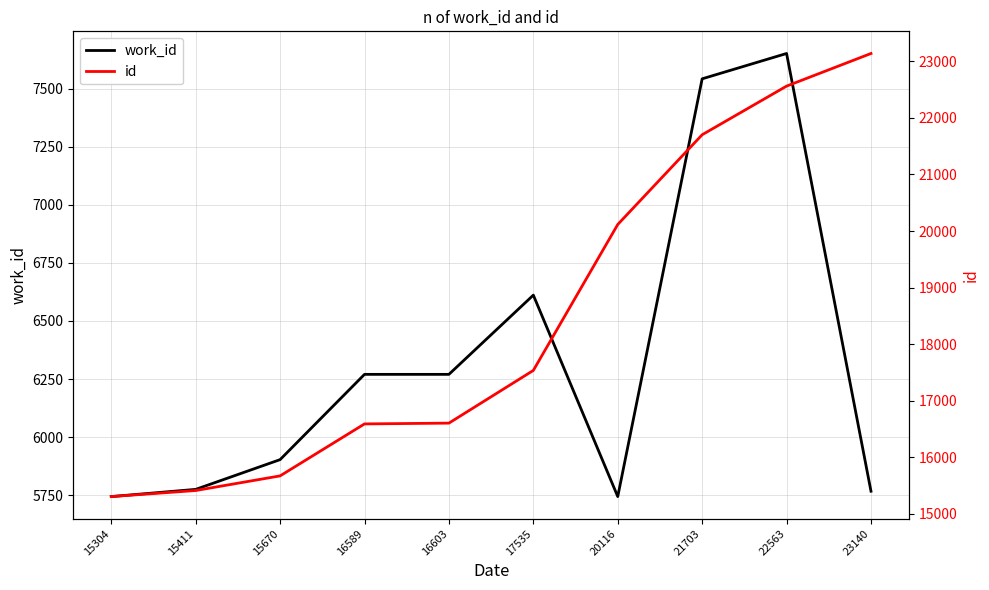

At which label does id reach its peak?

23140